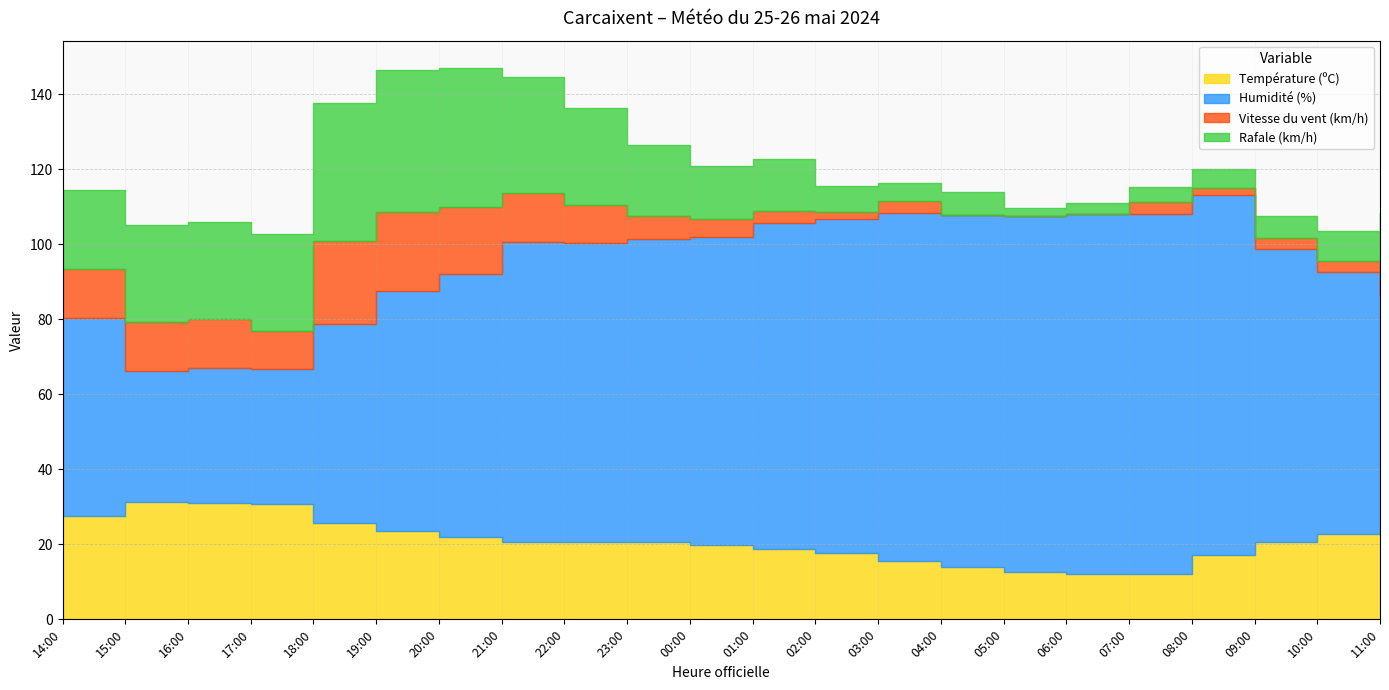

True or false: Rafale (km/h) and Température (ºC) cross at least once.

True